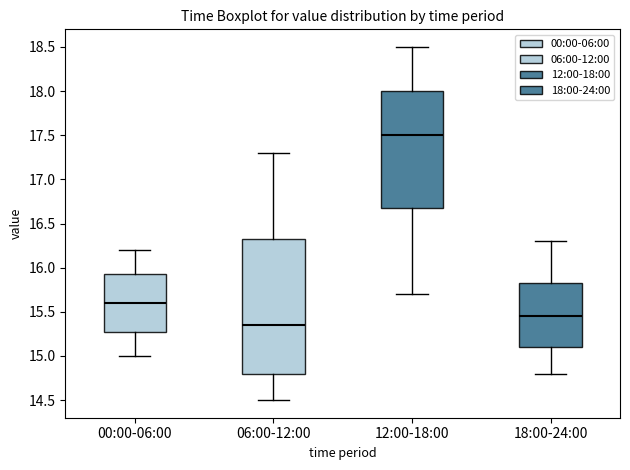

Which box has the highest median line?

12:00-18:00